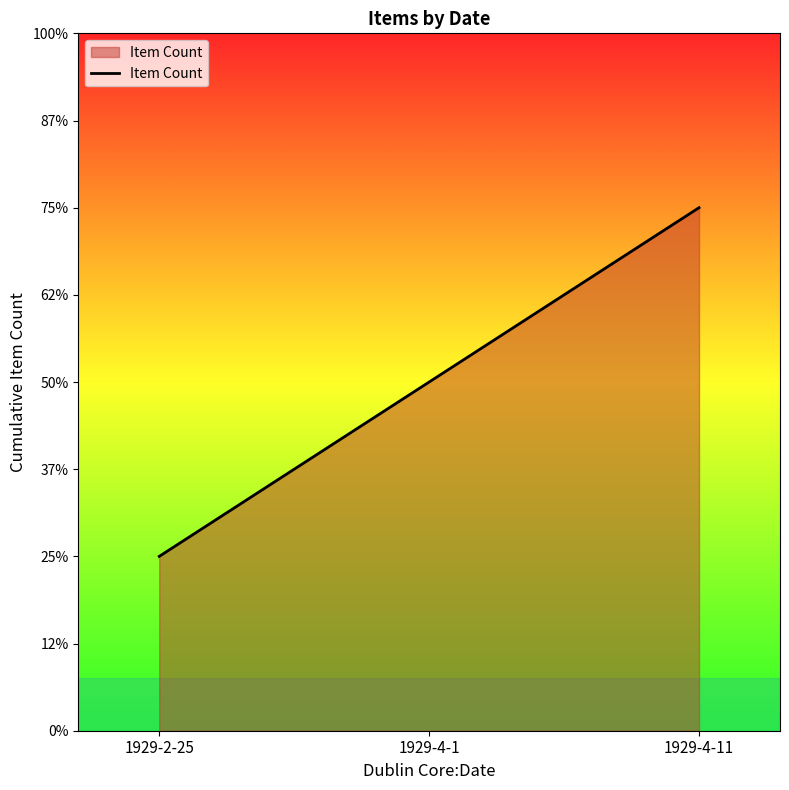

Is this an area chart (filled region under the line)?

Yes